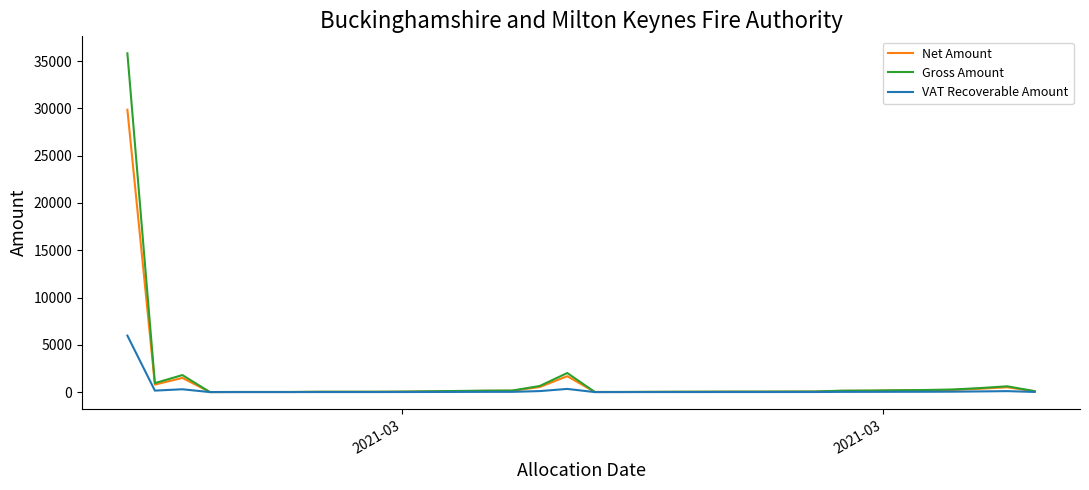

True or false: VAT Recoverable Amount and Gross Amount cross at least once.

False